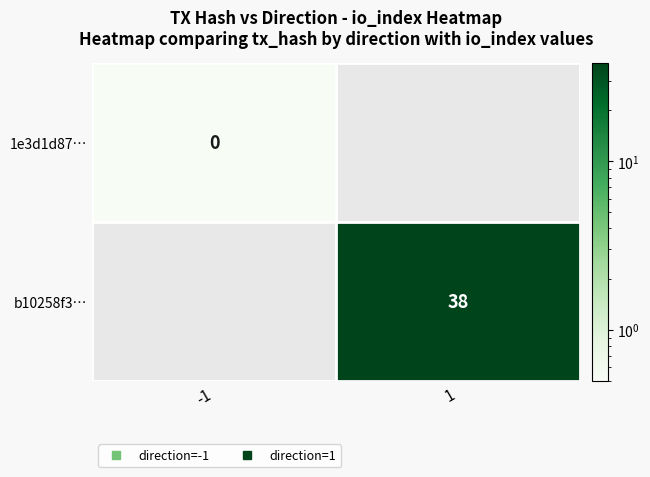

Which series has the widest spread of values?

b10258f3…